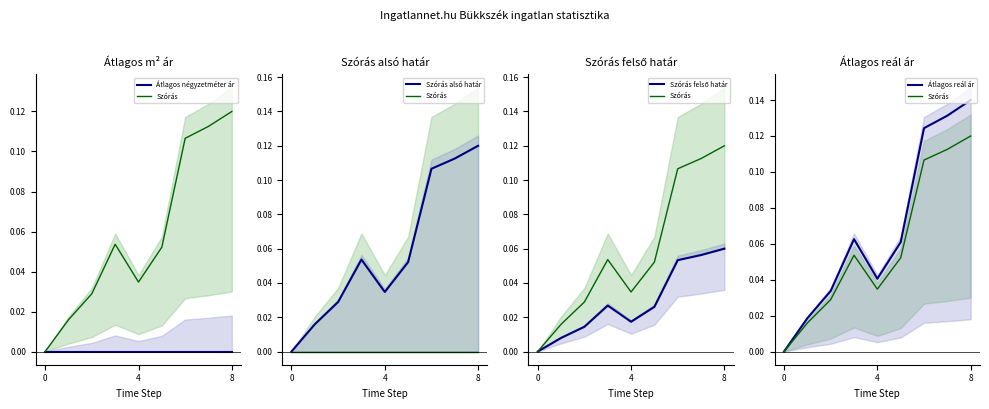

Reading right to left, extract all data points from this chart.

Átlagos négyzetméter ár: 0.0	0.0	0.0	0.0	0.0	0.0	0.0	0.0	0.0
Szórás: 0.1	0.1	0.1	0.1	0.0	0.1	0.0	0.0	0.0
Szórás alsó határ: 0.1	0.1	0.1	0.1	0.0	0.1	0.0	0.0	0.0
Szórás felső határ: 0.1	0.1	0.1	0.0	0.0	0.0	0.0	0.0	0.0
Átlagos reál ár: 0.1	0.1	0.1	0.1	0.0	0.1	0.0	0.0	0.0